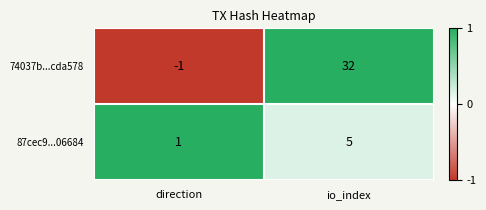

Which series changed the most between direction and io_index?

74037b...cda578